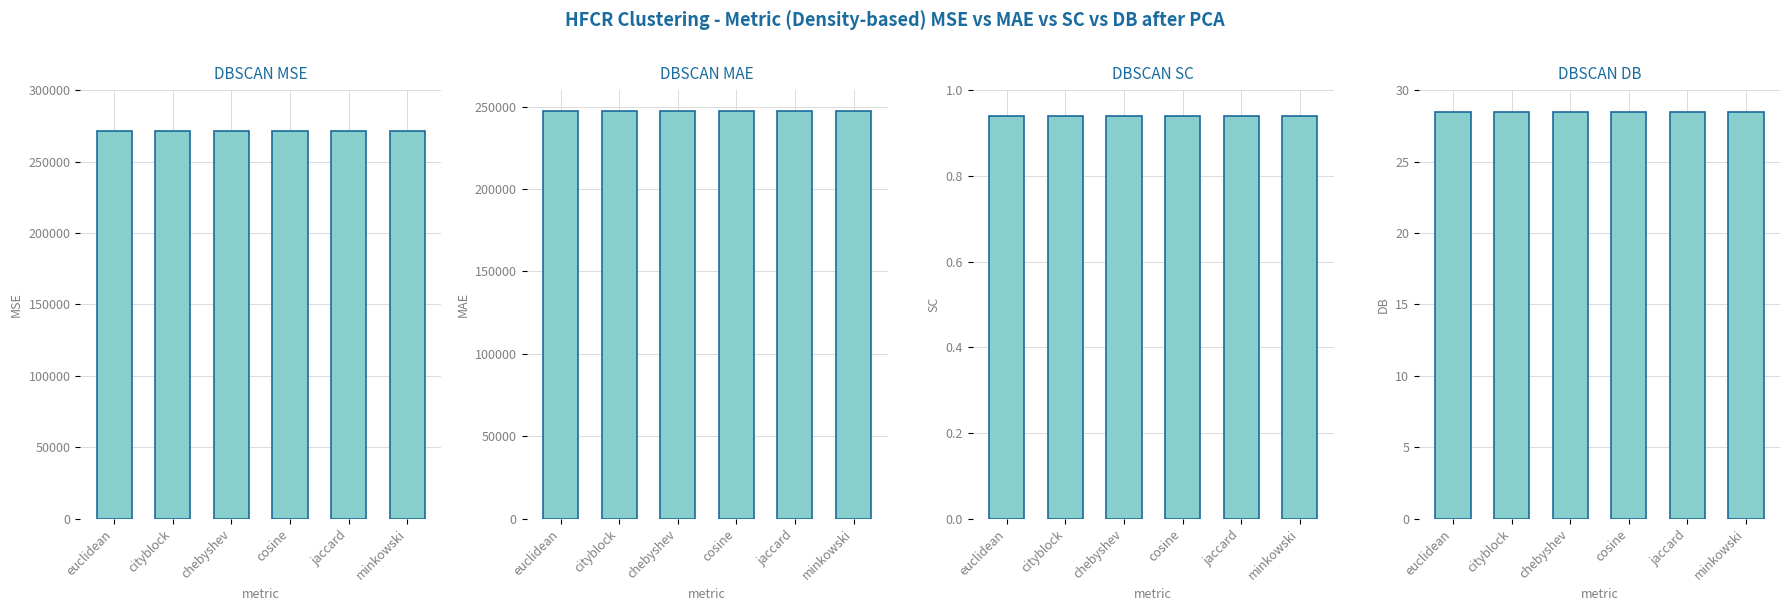

How many distinct data groups are displayed?

4